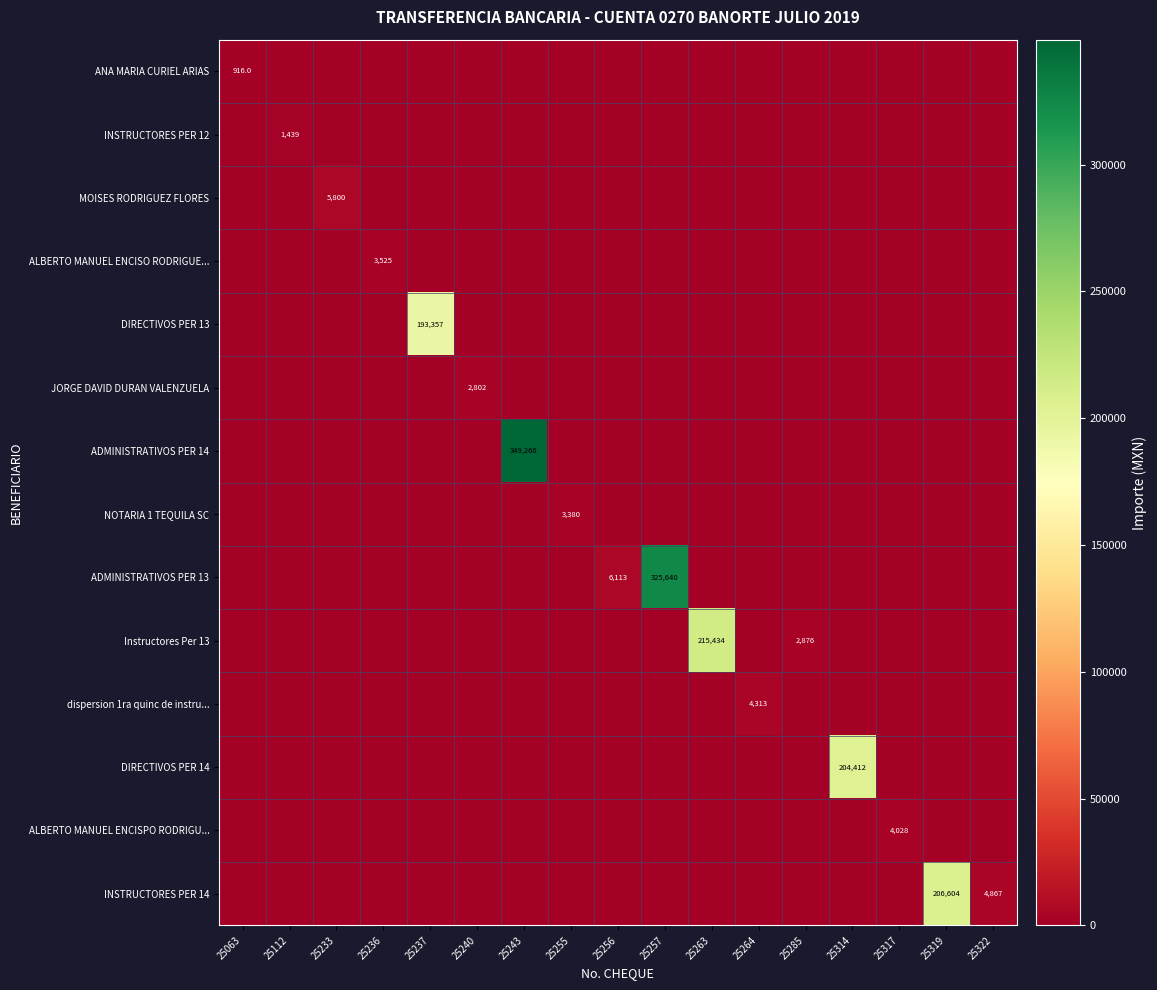

Between 25236 and 25112, which is larger?

25236